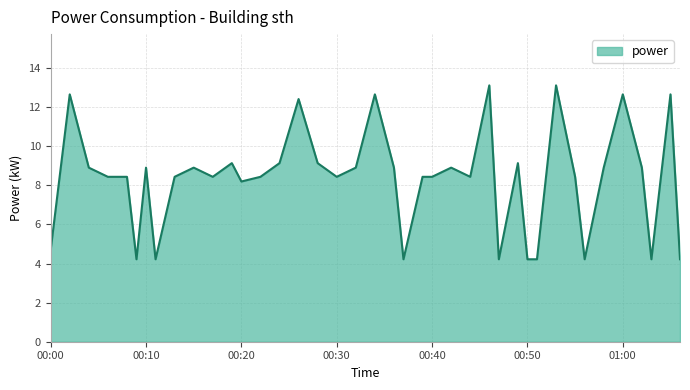

How many lines are shown in the chart?

1